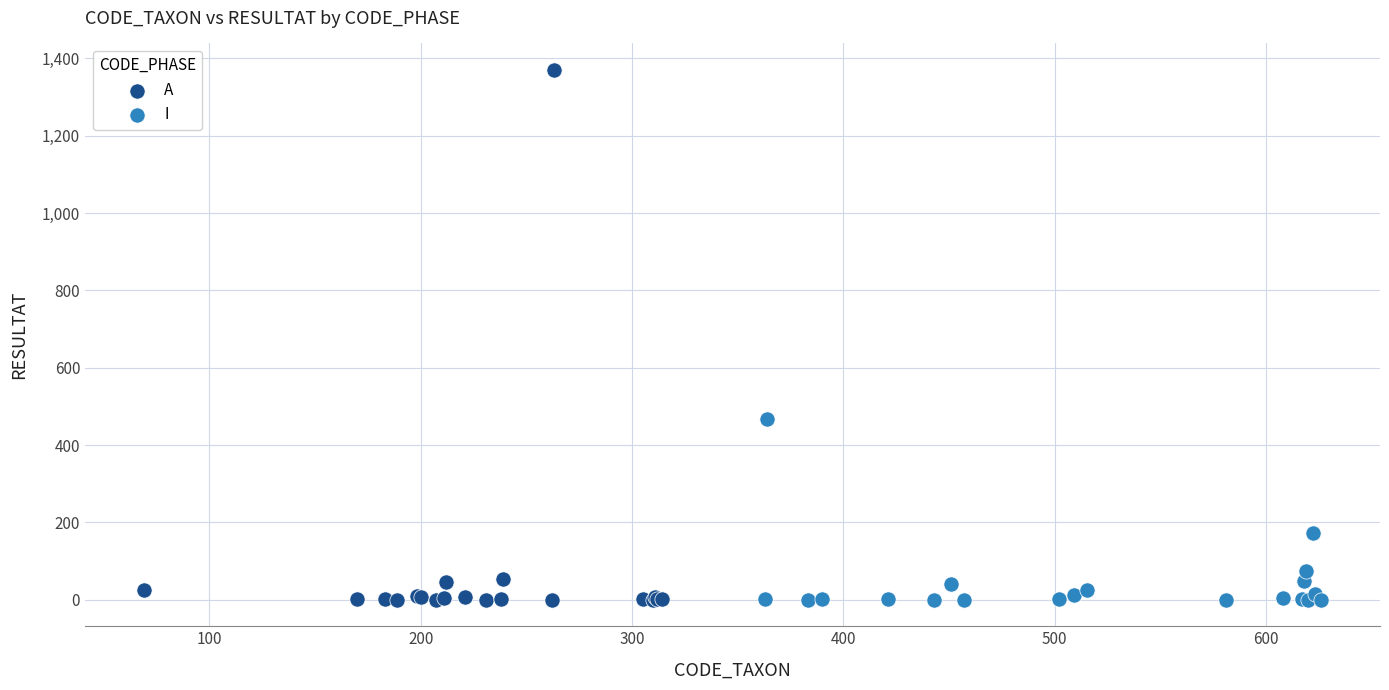

Which series contains the highest Y value?

A